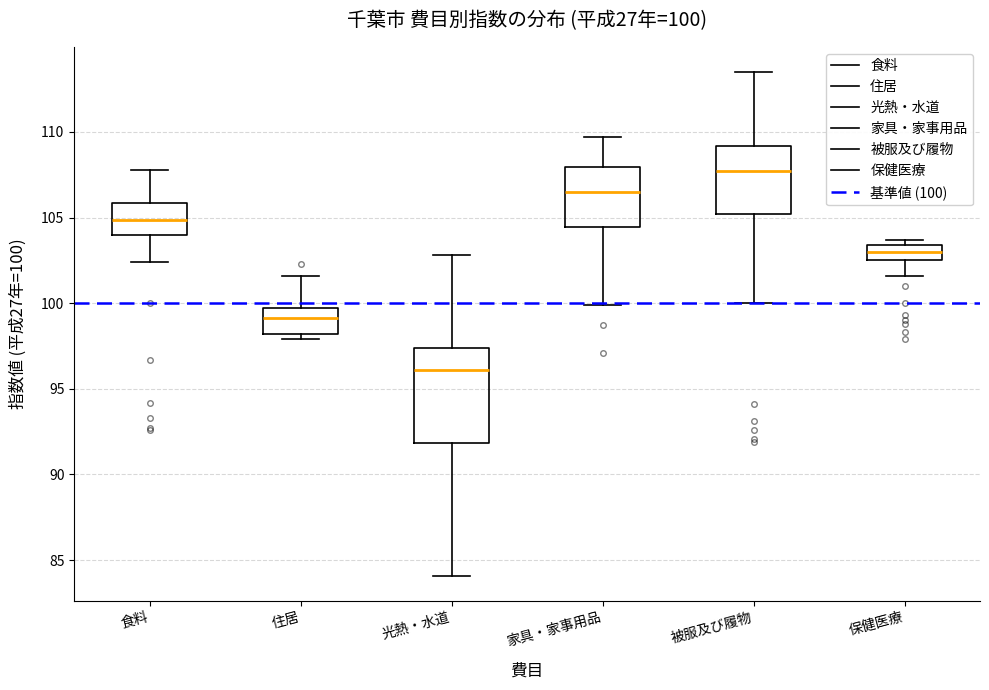

Which box is the tallest, from its lower edge to its upper edge?

光熱・水道